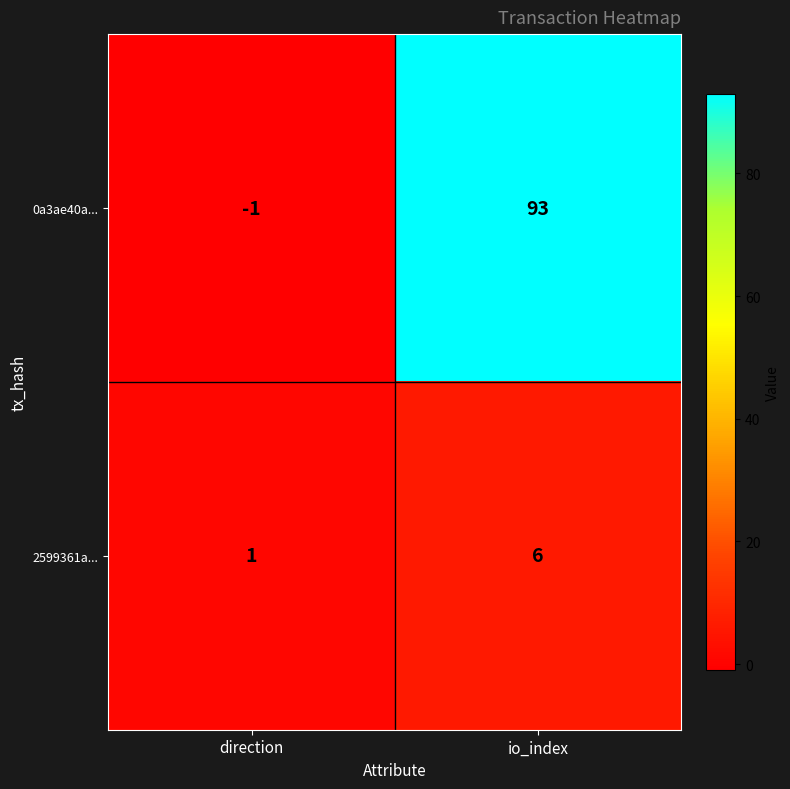

What is the highest value of the 0a3ae40a... series?

93